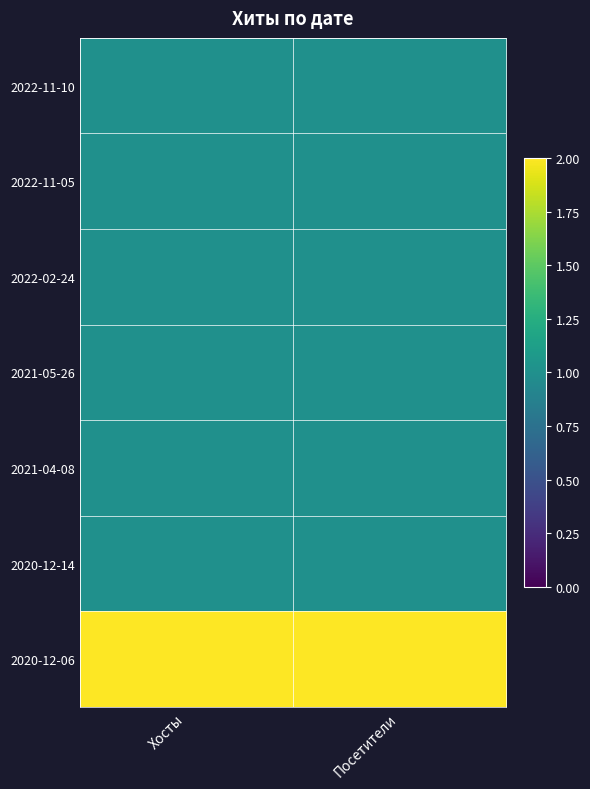

At how many categories does at least one series exceed 1?

2